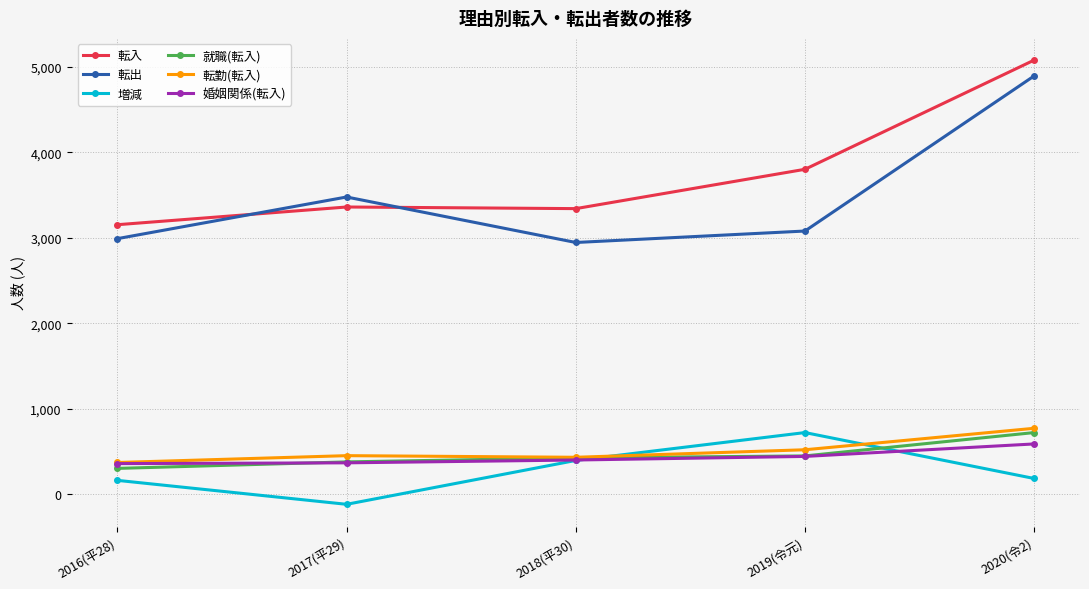

What are all the series names shown in the legend?

転入, 転出, 増減, 就職(転入), 転勤(転入), 婚姻関係(転入)